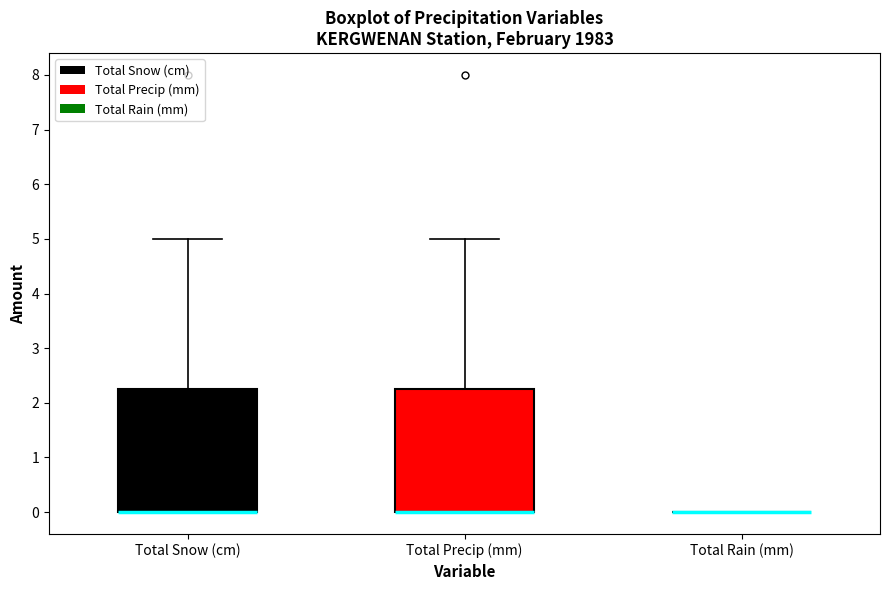

Where is the upper edge of the box for Total Snow (cm) on the y-axis? The values are not printed on the chart, so give them approximately, as read against the axis.

2.3